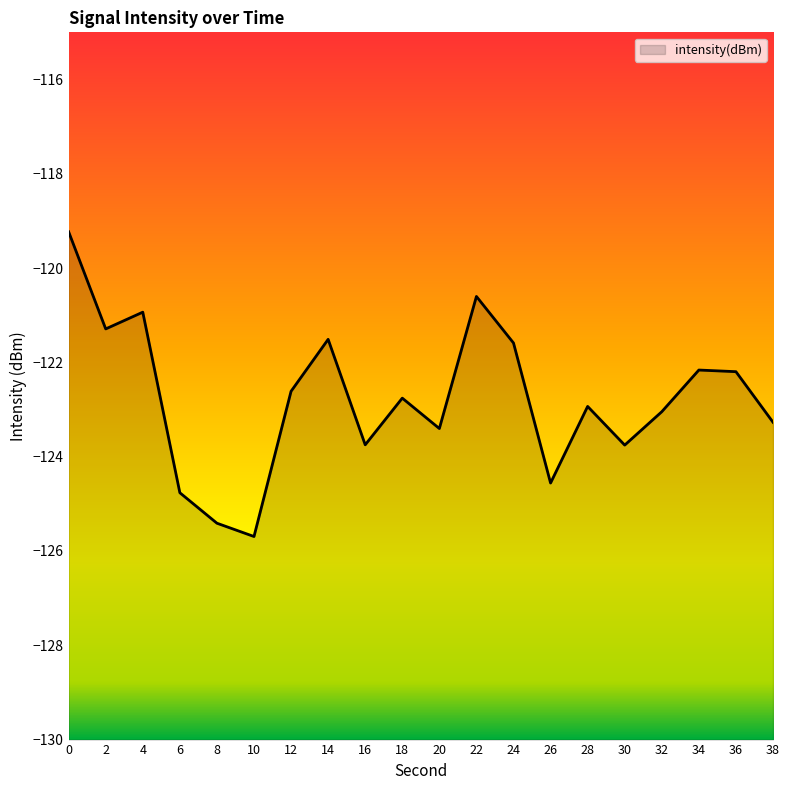

Reading left to right, extract all data points from this chart.

0=-119.2	2=-121.3	4=-120.9	6=-124.8	8=-125.4	10=-125.7	12=-122.6	14=-121.5	16=-123.7	18=-122.8	20=-123.4	22=-120.6	24=-121.6	26=-124.6	28=-122.9	30=-123.8	32=-123.0	34=-122.2	36=-122.2	38=-123.3